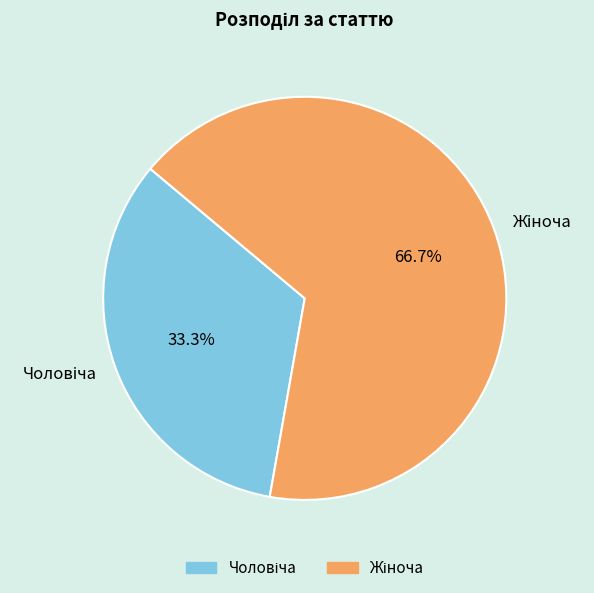

Does any single category account for the majority?

Yes